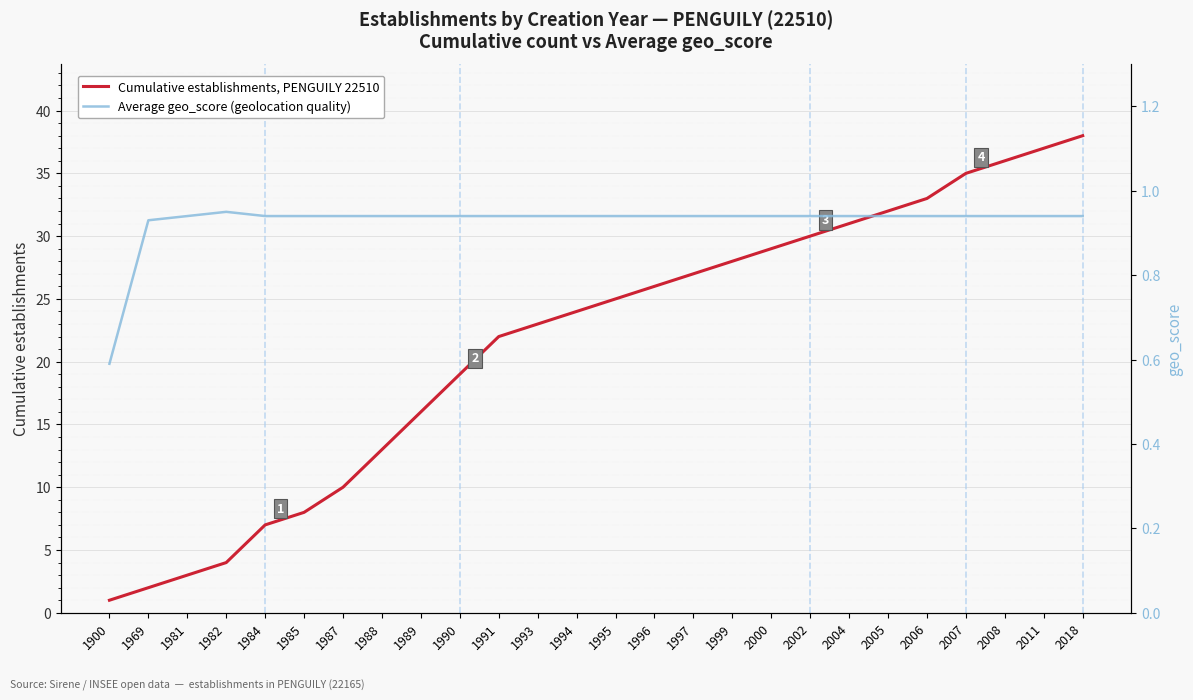

Is the value of Cumulative establishments, PENGUILY 22510 at 2000 greater than the value of Average geo_score (geolocation quality) at 2000?

Yes